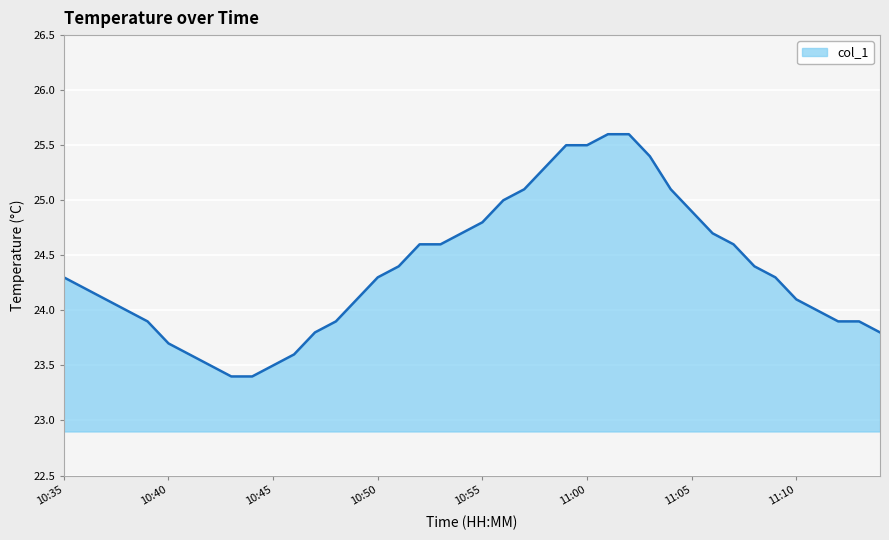

What is the maximum value shown in the chart?

25.6